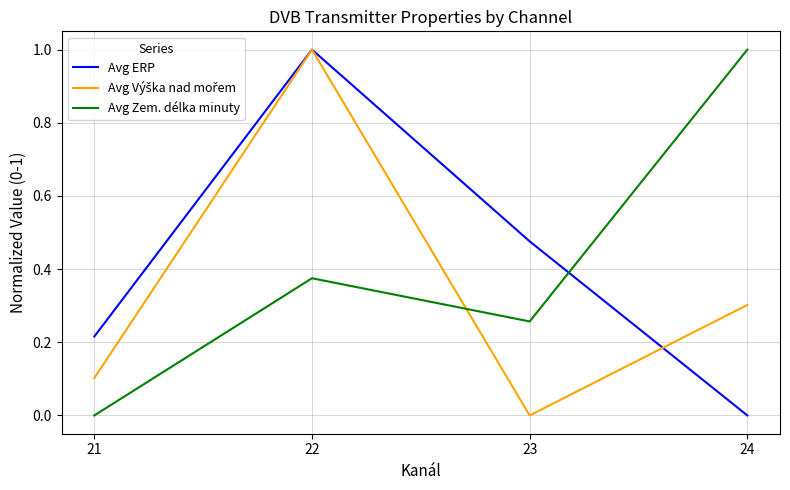

List the labels in order of Avg ERP value, smallest first.

24, 21, 23, 22